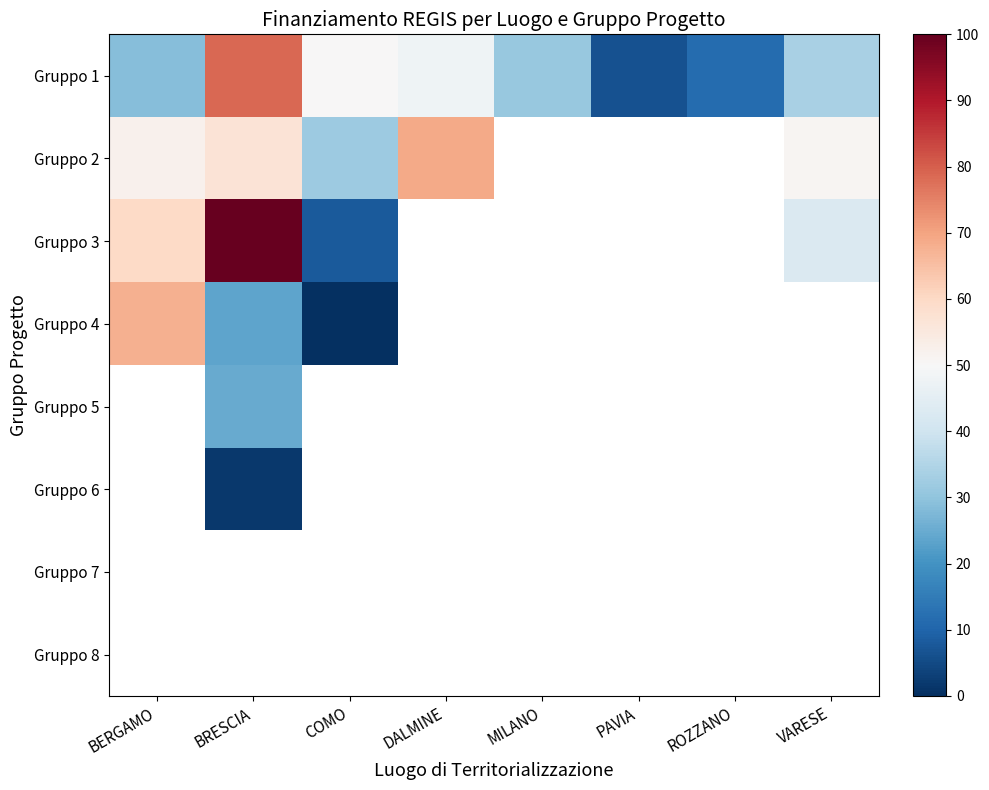

Which series changed the most between MILANO and ROZZANO?

Gruppo 1